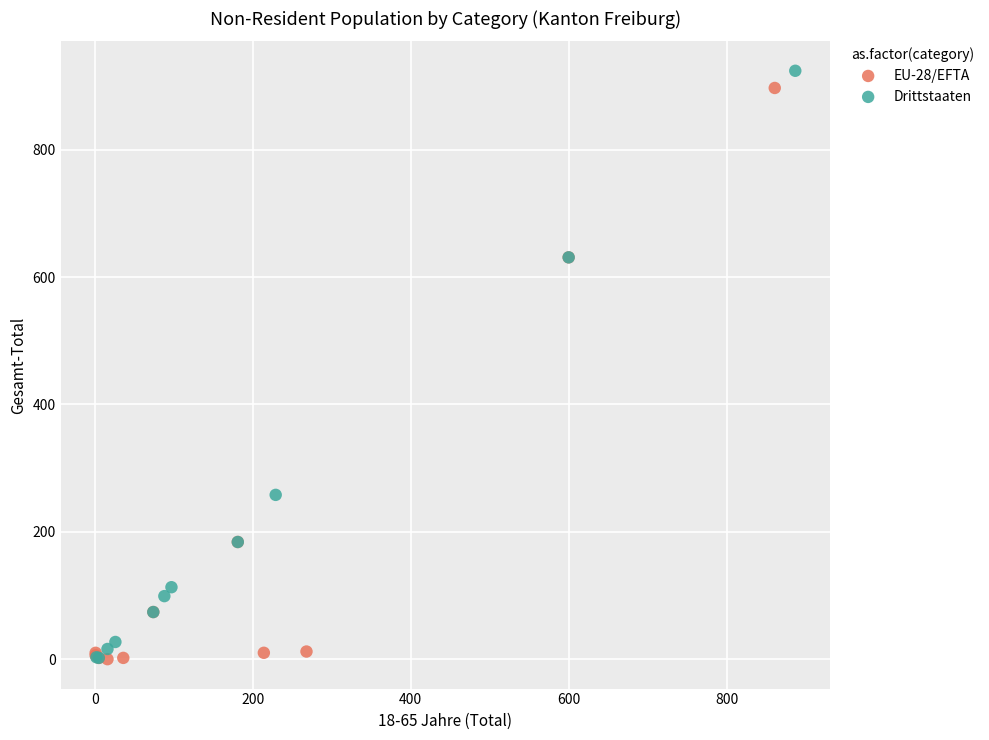

What are all the series names shown in the legend?

EU-28/EFTA, Drittstaaten